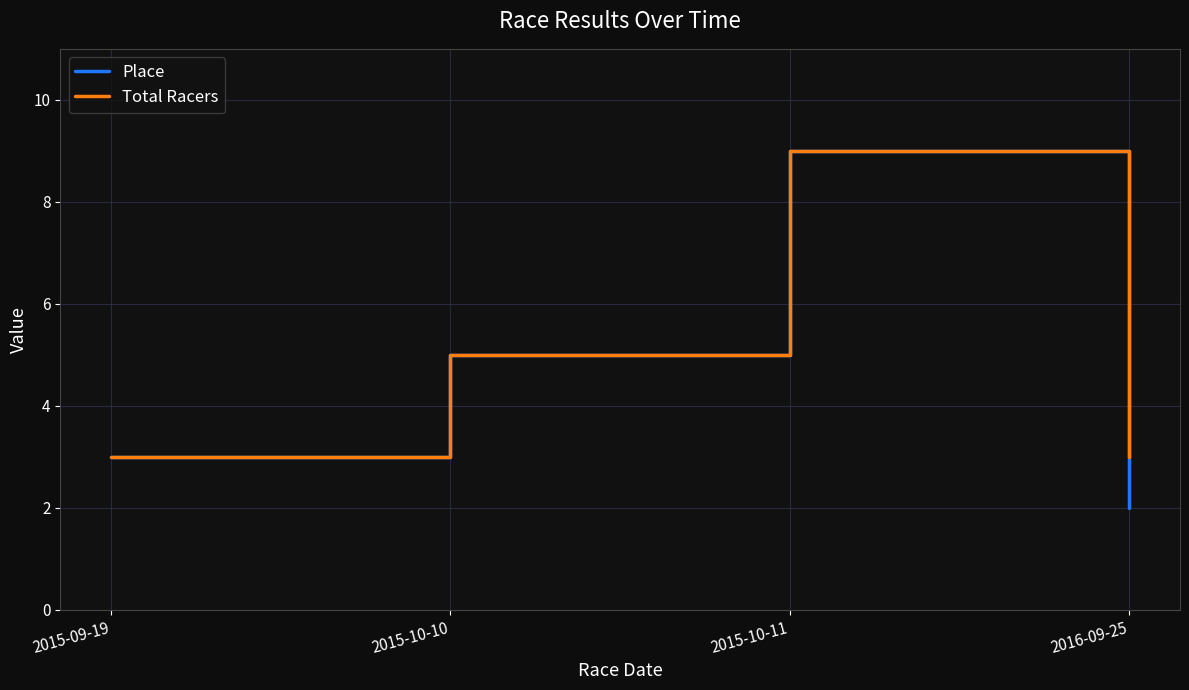

What is the difference between the highest and lowest values at 2016-09-25?

1